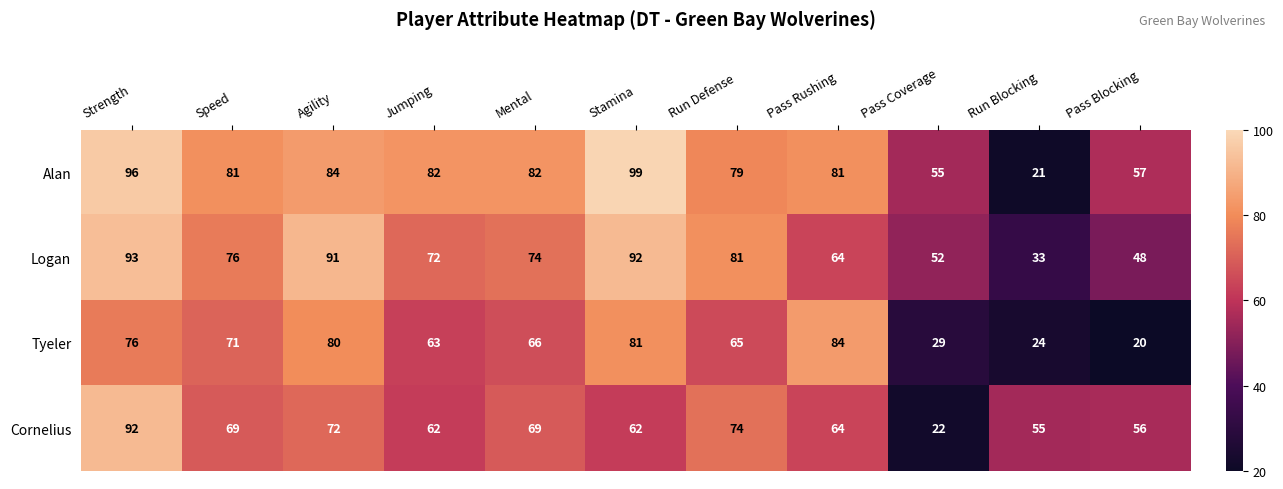

At which label does Logan first exceed 74?

Strength